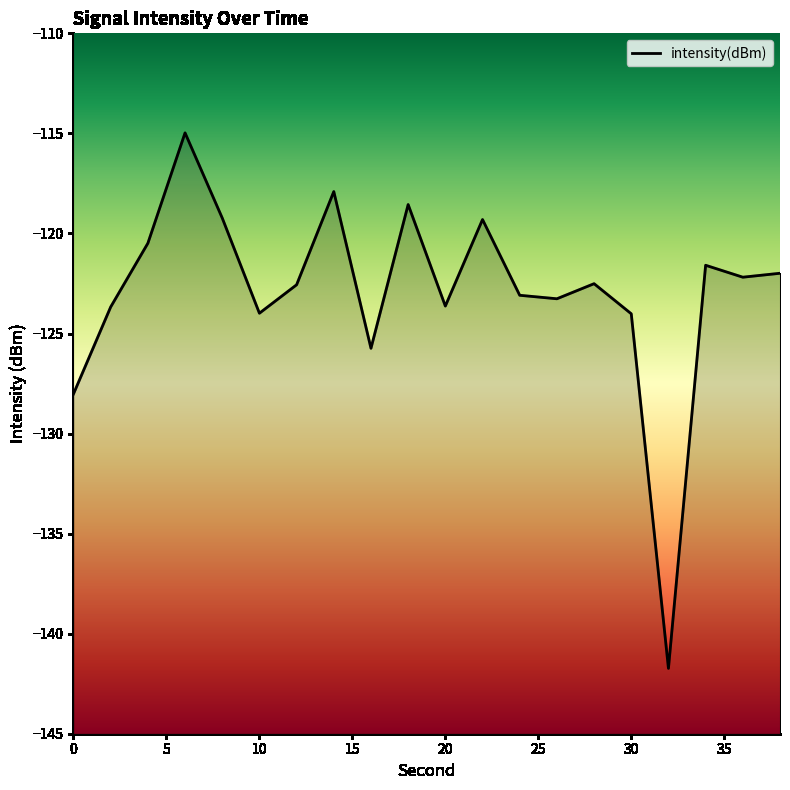

Reading left to right, what are all the values shown in this chart?

0=-128.0	2=-123.7	4=-120.5	6=-115.0	8=-119.2	10=-124.0	12=-122.6	14=-117.9	16=-125.7	18=-118.6	20=-123.6	22=-119.3	24=-123.1	26=-123.3	28=-122.5	30=-124.0	32=-141.7	34=-121.6	36=-122.2	38=-122.0